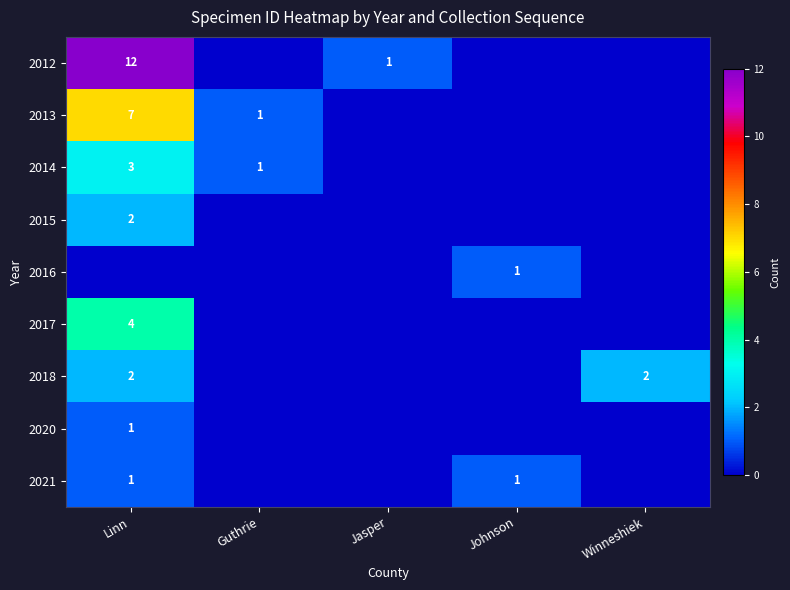

What is the difference between the maximum and second lowest values in the 2021 series?

1